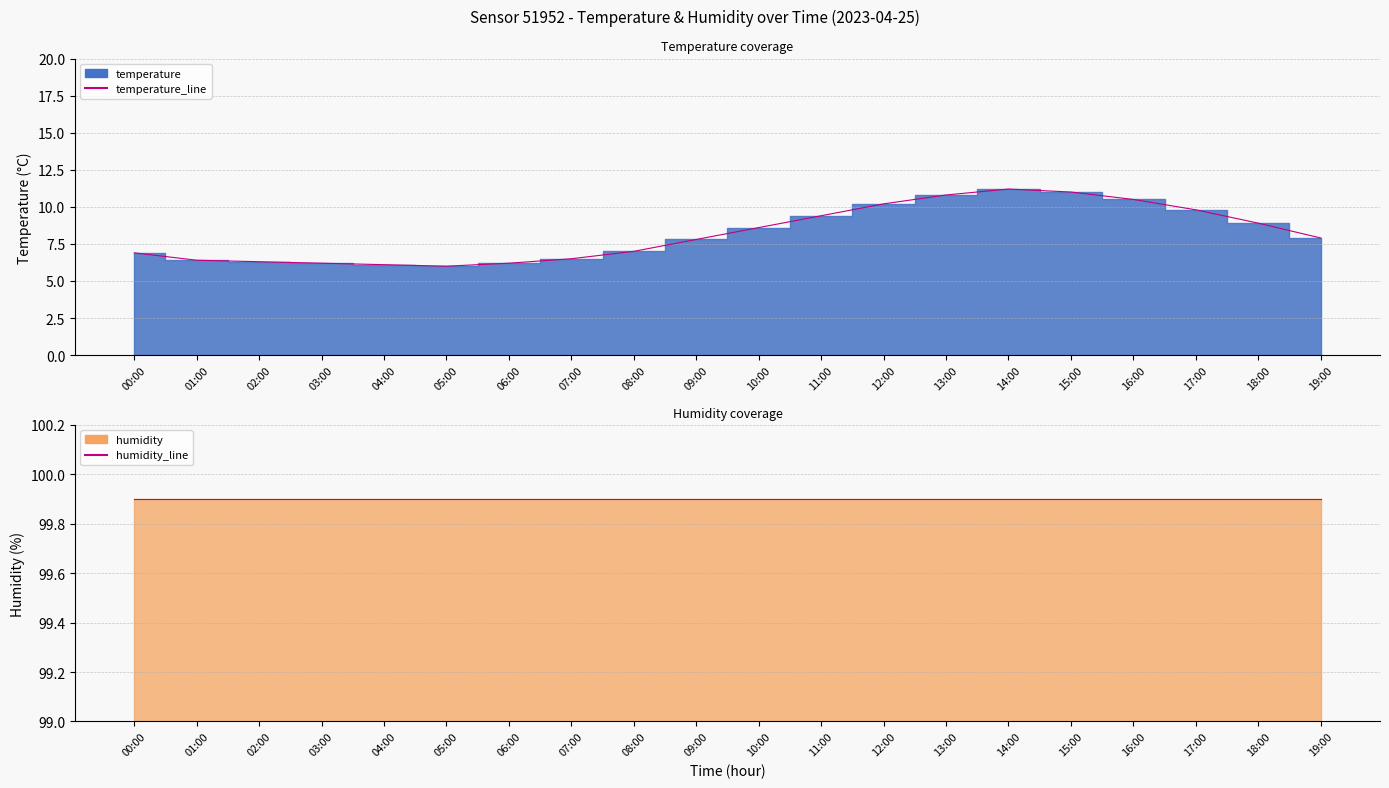

What value does the humidity_line series have at 10:00?

99.9